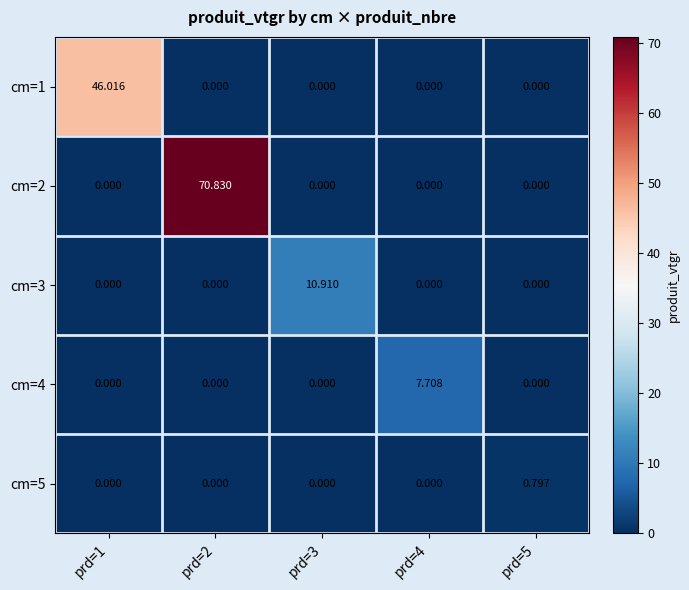

Is the value of cm=5 at prd=5 greater than the value of cm=2 at prd=2?

No